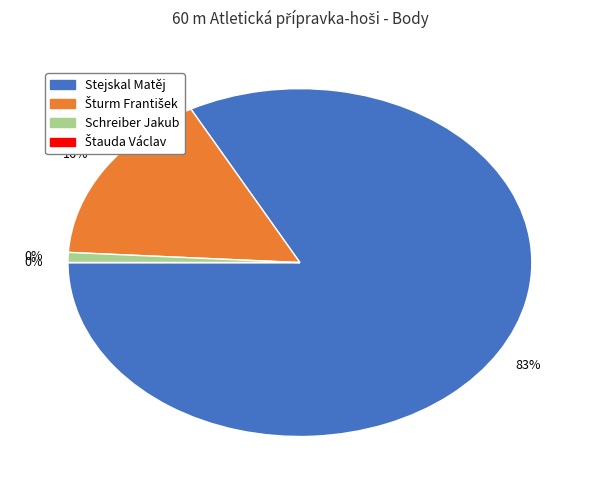

Which category accounts for the majority?

Stejskal Matěj